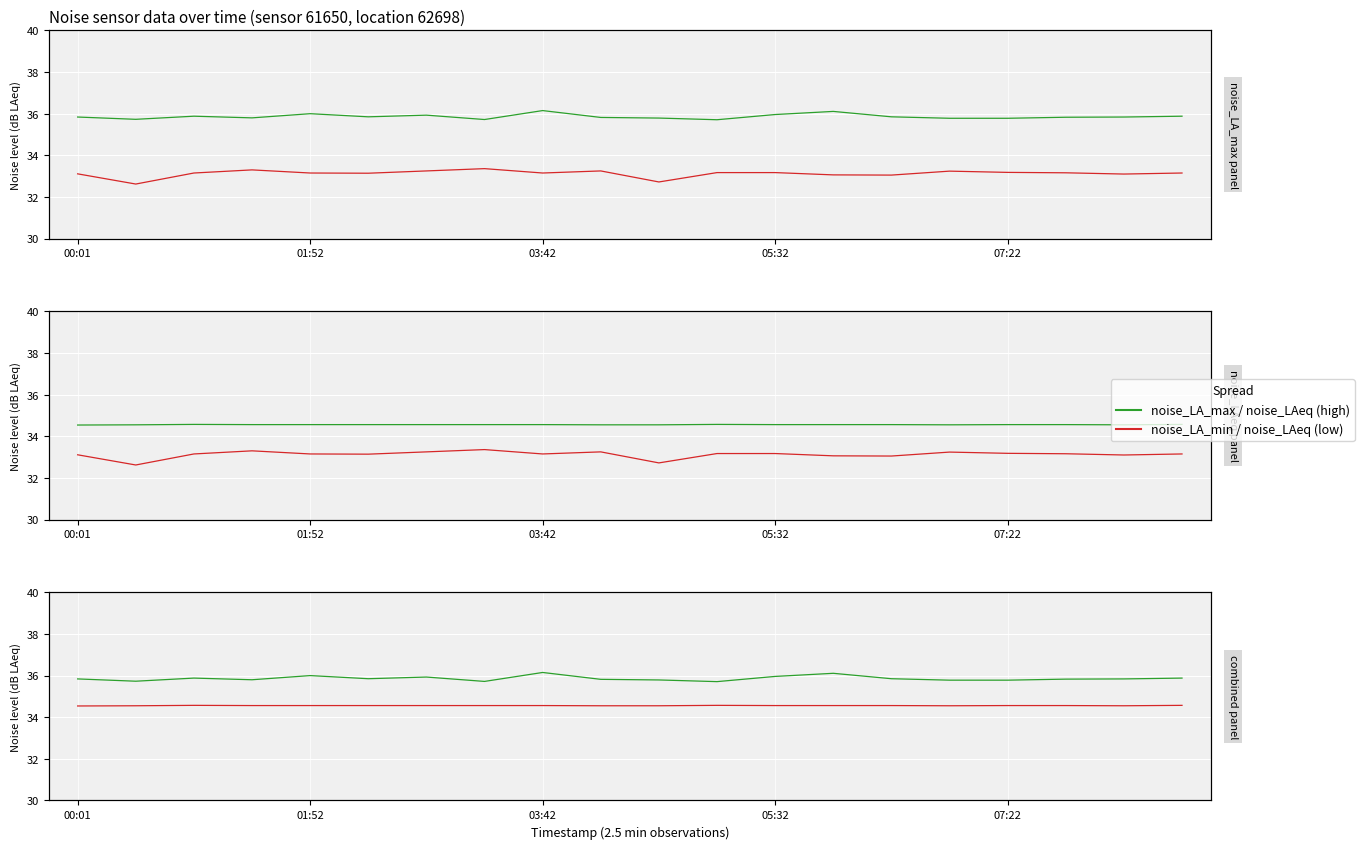

True or false: noise_LA_max and noise_LA_min intersect in this chart.

False